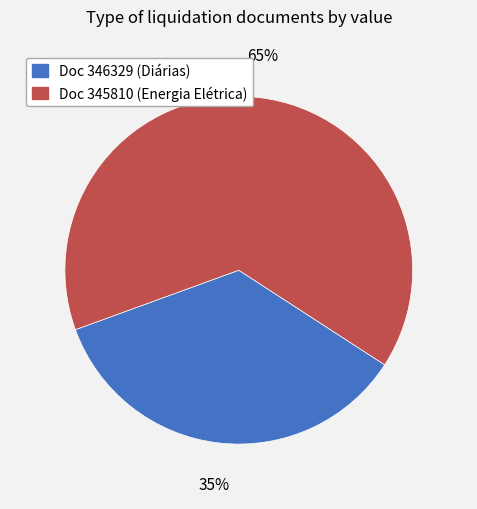

Is there a majority slice in this chart?

Yes